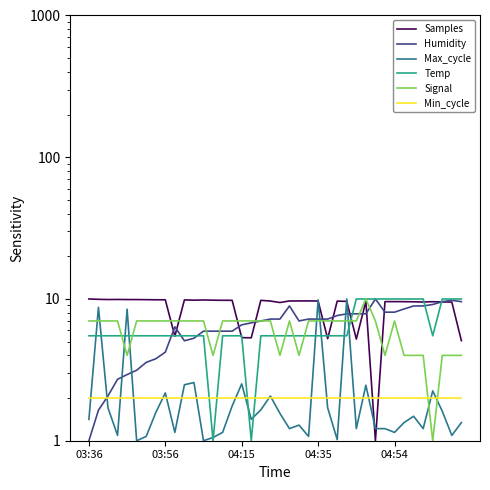

True or false: Samples has a value of 3.7 at 23.

False